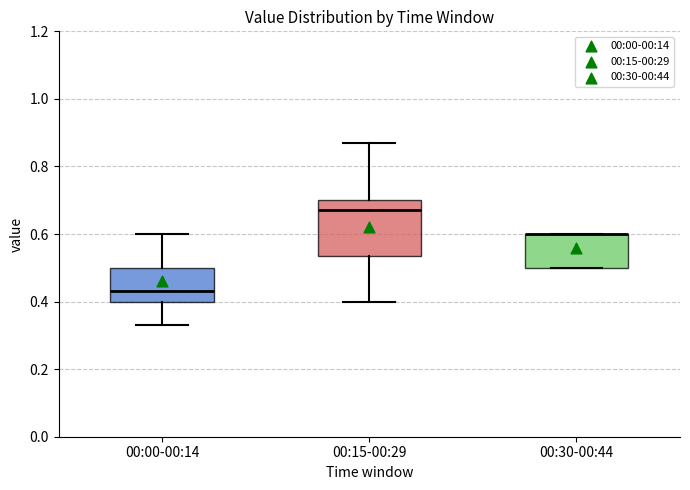

Comparing the boxes themselves (not the whiskers), which one is the tallest?

00:15-00:29